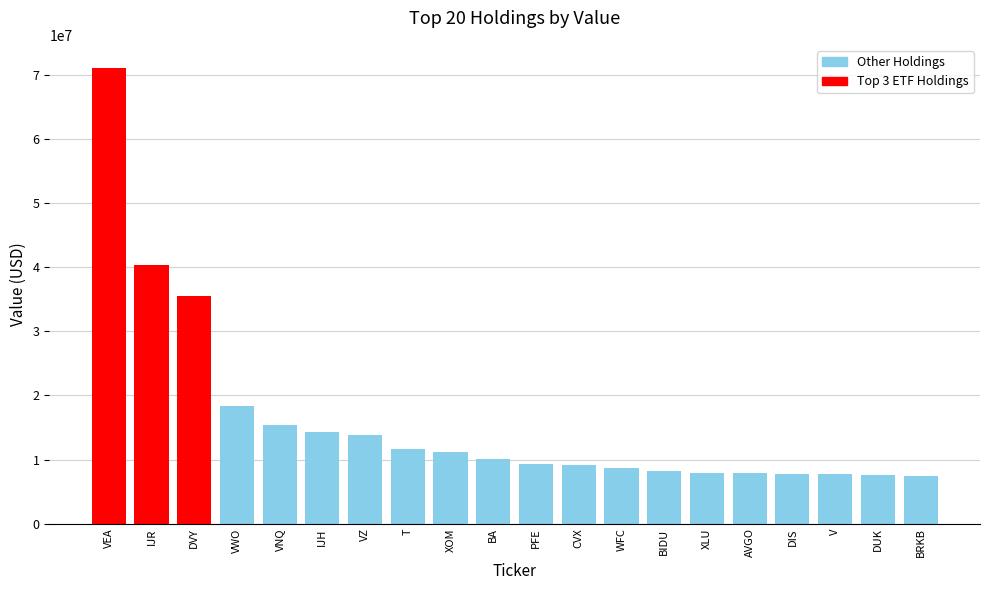

What is the label of the 15th bar from the right?

IJH